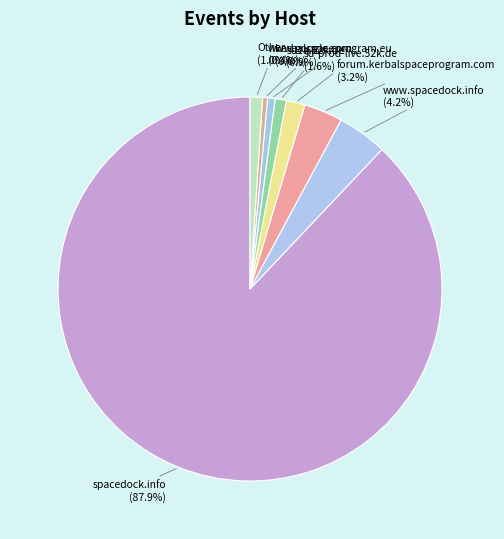

What is the largest slice in the pie chart?

spacedock.info